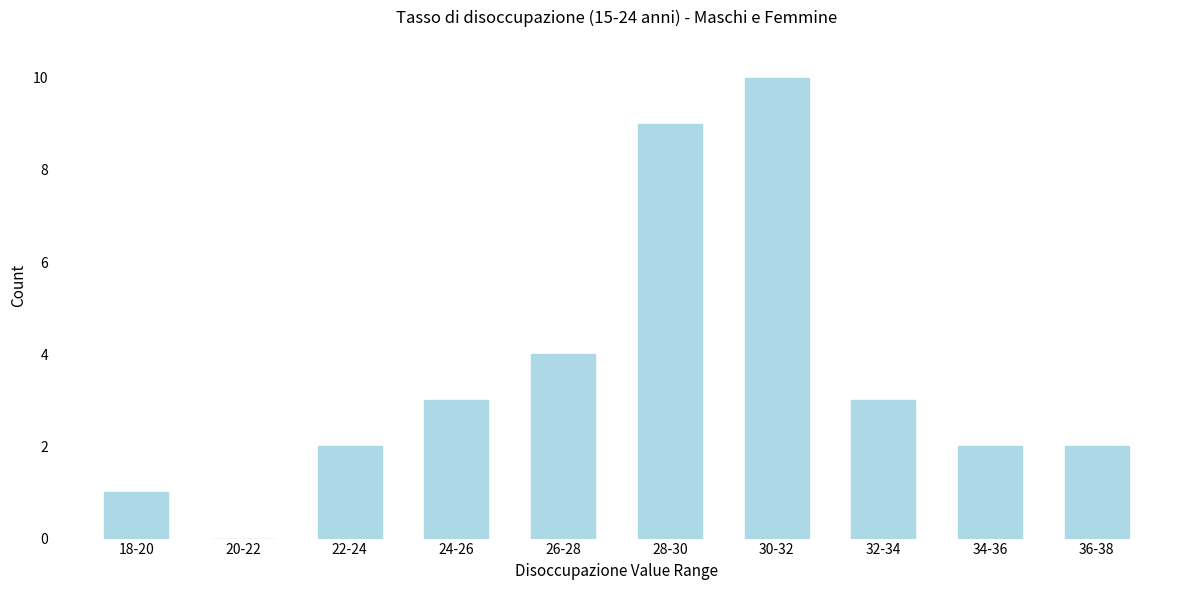

Reading left to right, extract all data points from this chart.

18-20=1	20-22=0	22-24=2	24-26=3	26-28=4	28-30=9	30-32=10	32-34=3	34-36=2	36-38=2